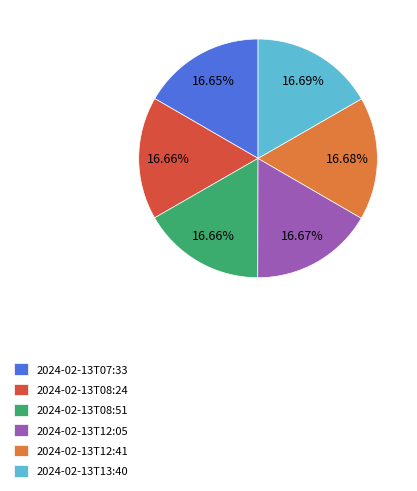

Combined, what portion of the pie is 2024-02-13T12:05 and 2024-02-13T08:51?

33.3%